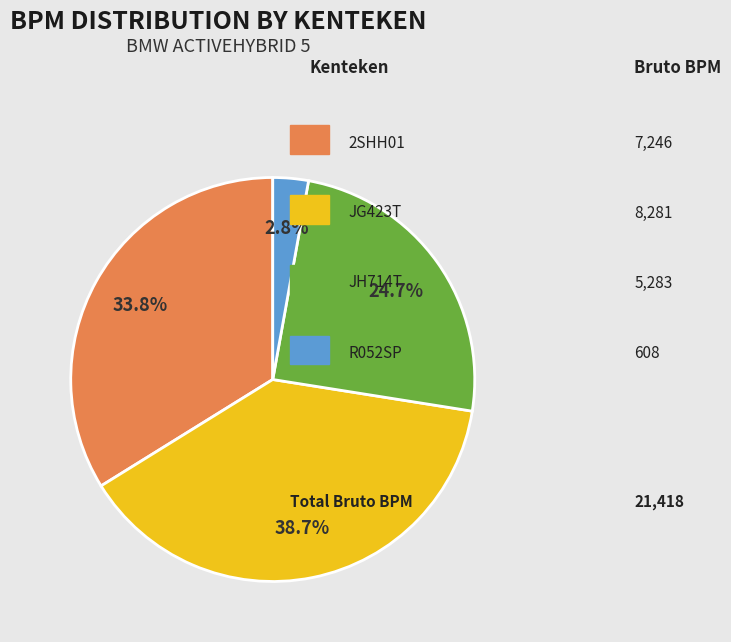

Count the number of slices in the pie.

4